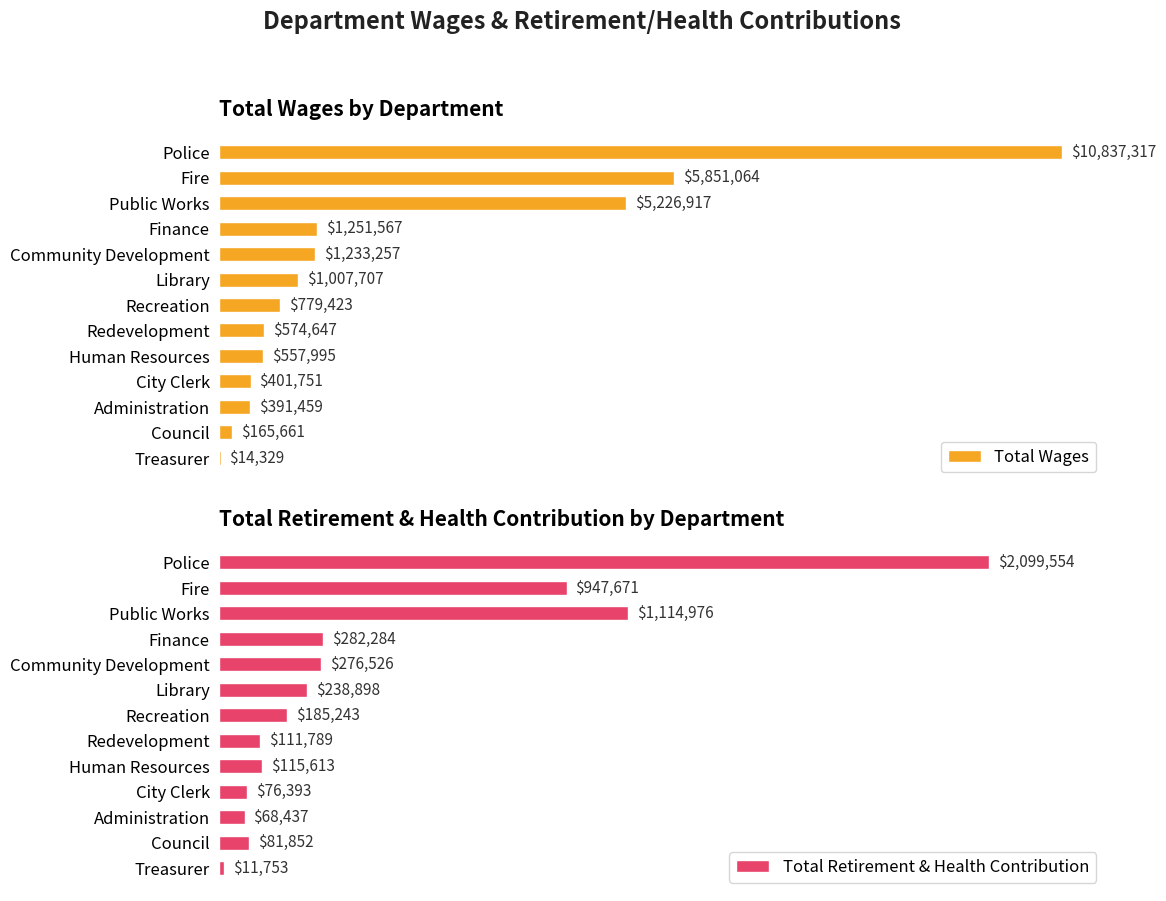

Is it true that Total Retirement & Health Contribution equals 111789 at Redevelopment?

True